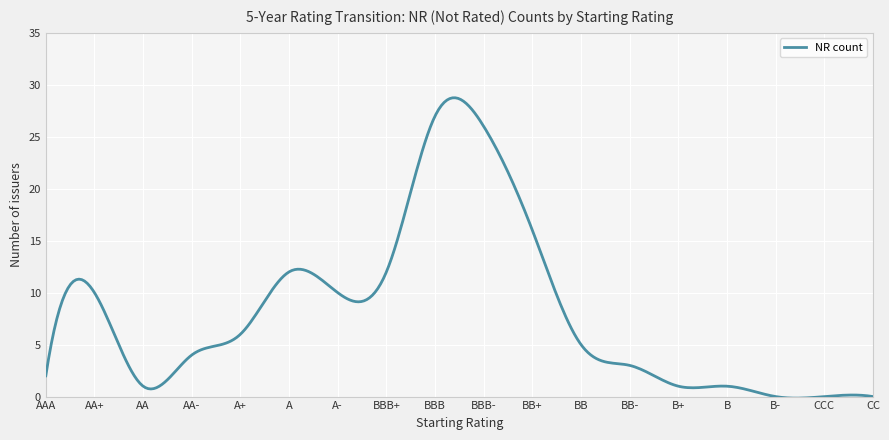

What is the greatest value displayed?

28.8